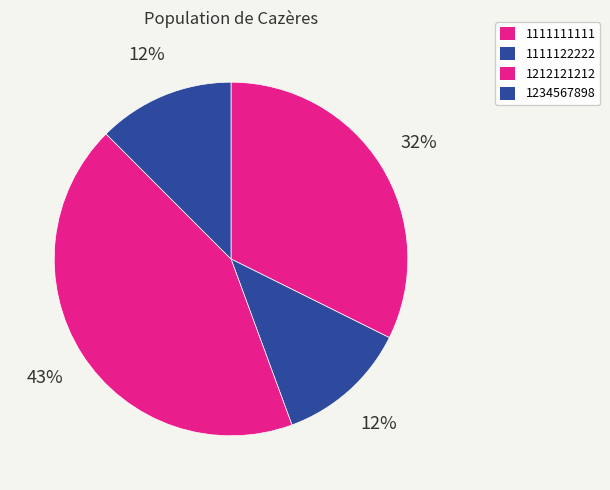

Is the sum of 1234567898 and 1212121212 greater than half?

Yes